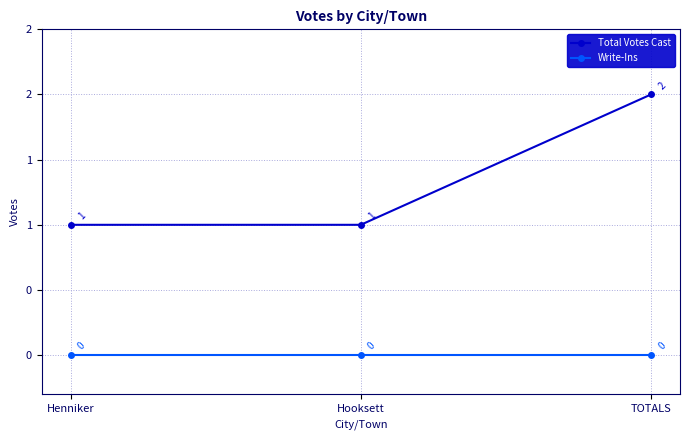

Read the Total Votes Cast value at Henniker.

1